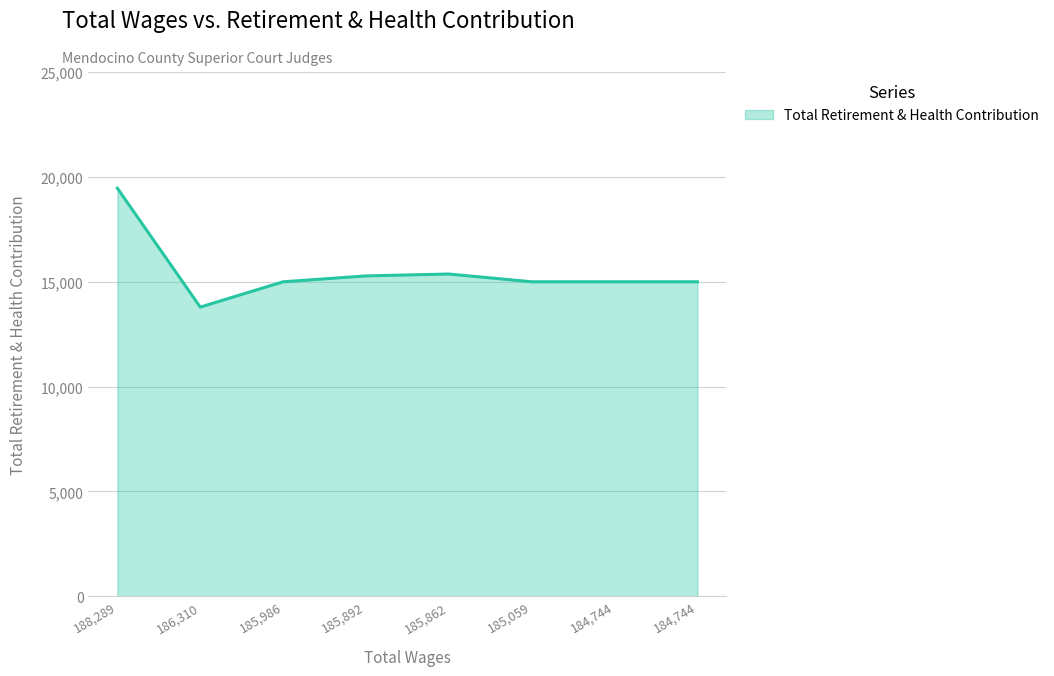

How many series are shown in this chart?

1